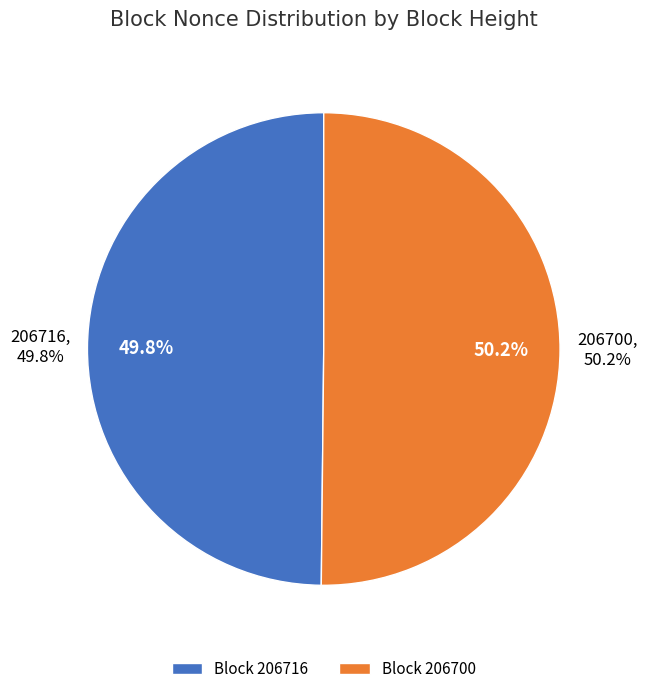

Rank the categories by value from highest to lowest.

206700, 206716